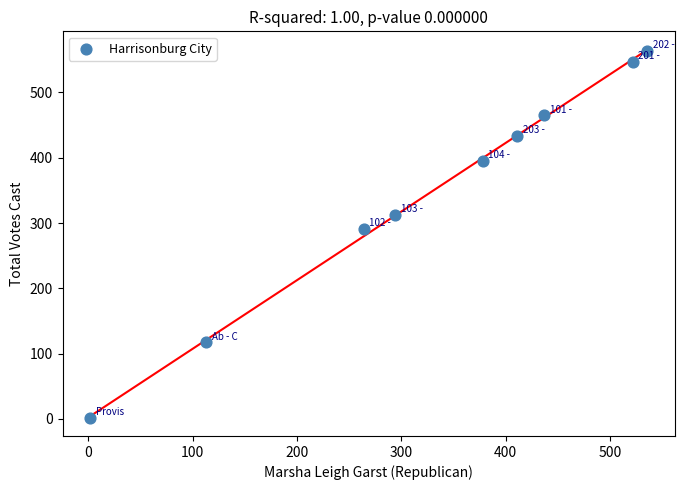

What Y value in the scatter plot is closest to 283?

291